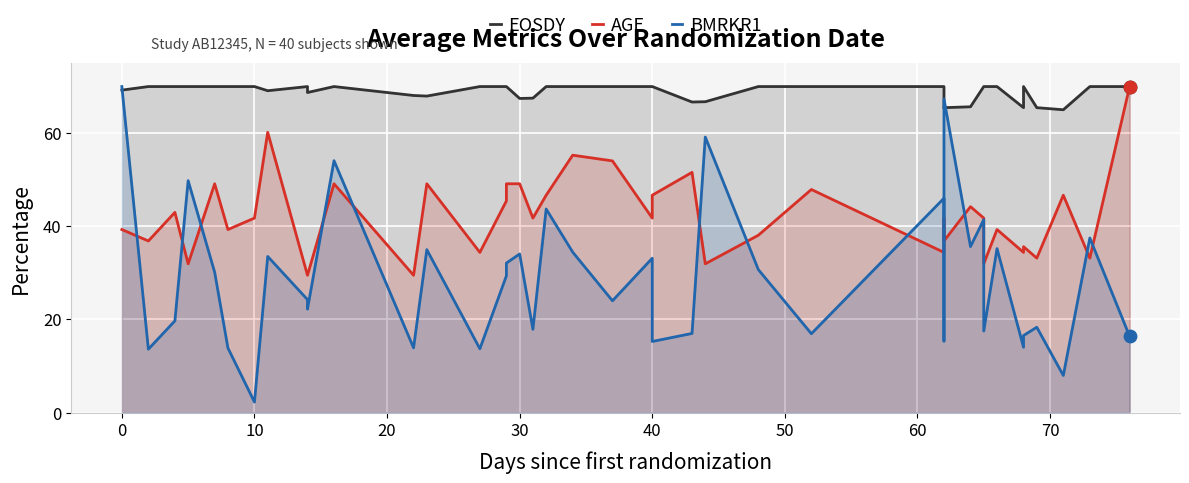

At how many categories does at least one series exceed 13?

40